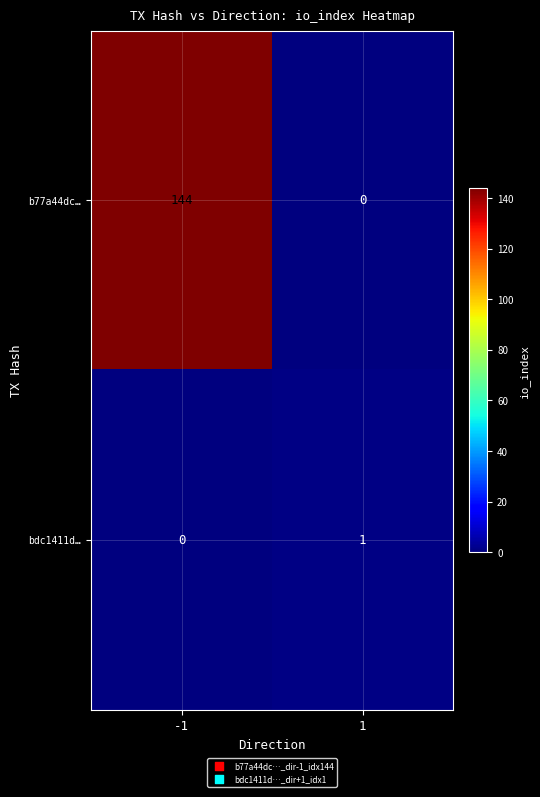

At -1, list the series in order from smallest to largest.

bdc1411d…, b77a44dc…